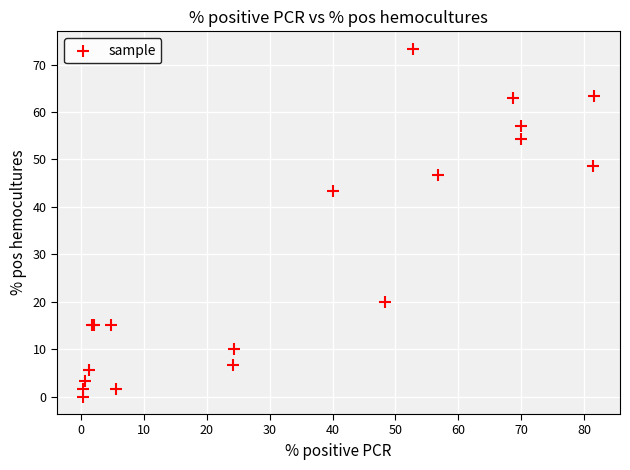

What Y value in the scatter plot is closest to 36?

43.3